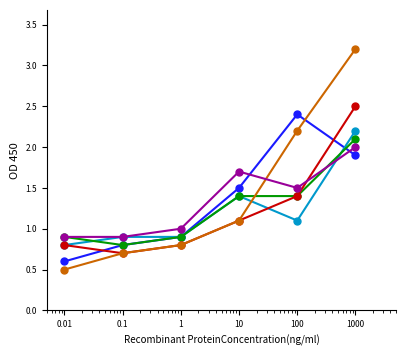

What is the greatest value displayed?

3.2